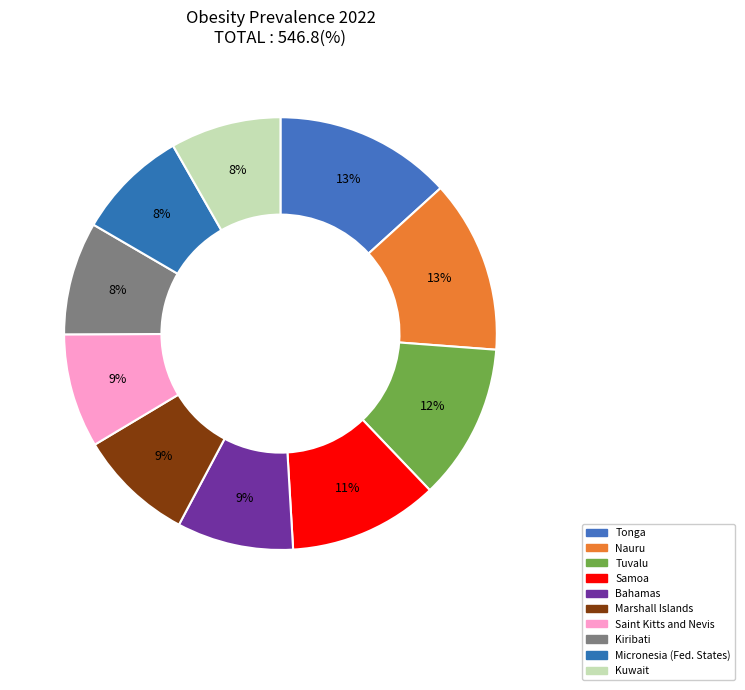

The Bahamas slice represents 9% of the pie. True or false?

True